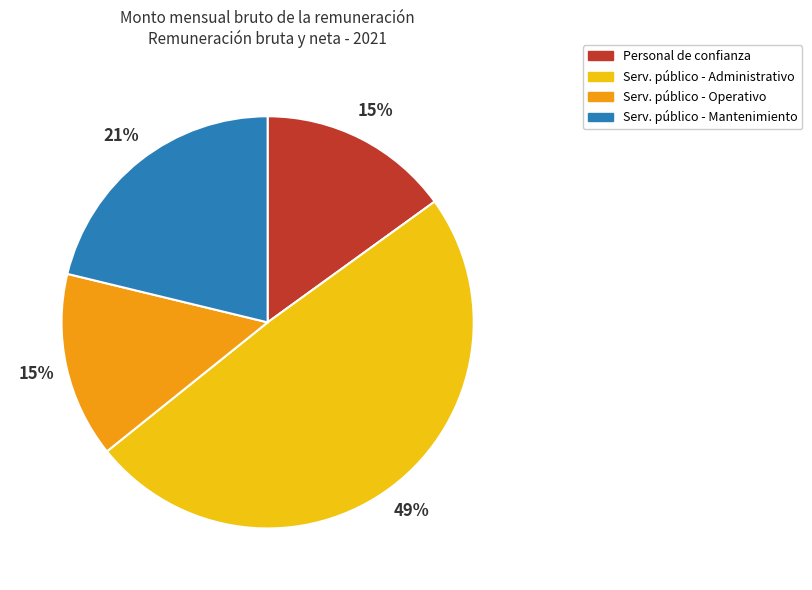

Is there any slice that represents more than half of the pie?

No